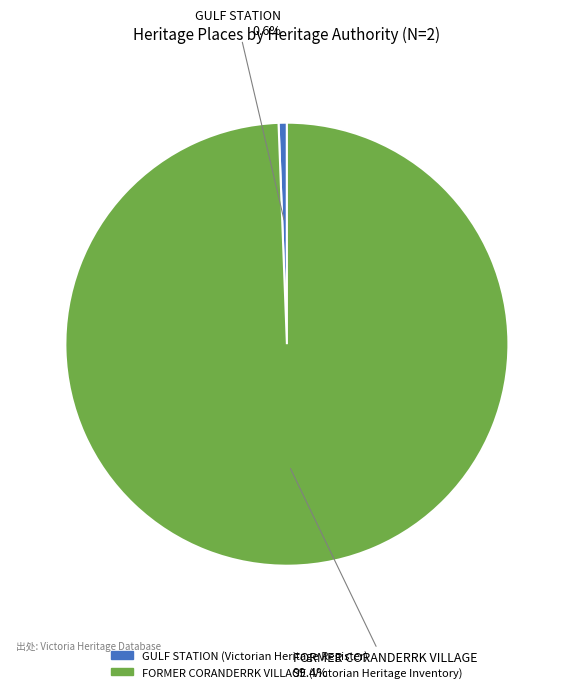

To the nearest percent, what is the average slice percentage?

50%